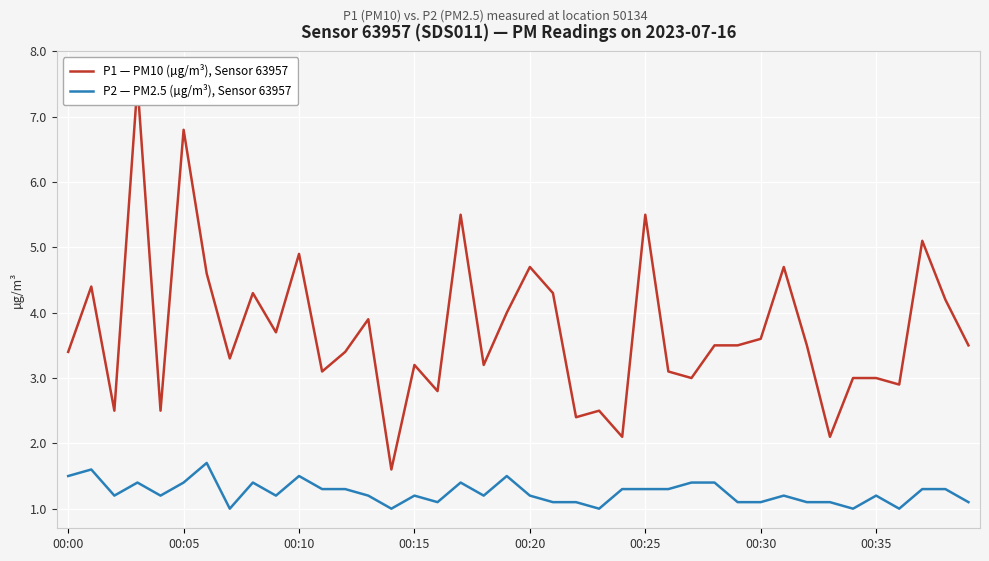

Which has a higher value, 18 or 33?

18